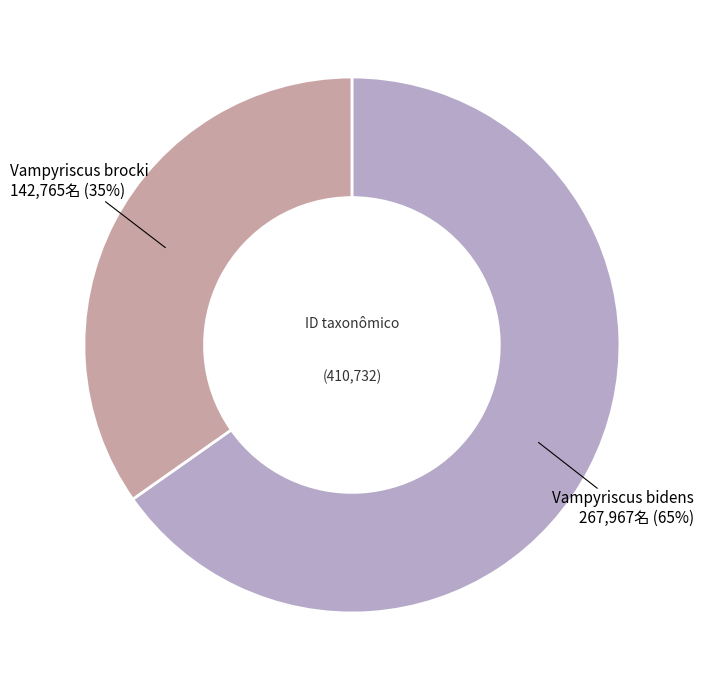

Does any single category account for the majority?

Yes